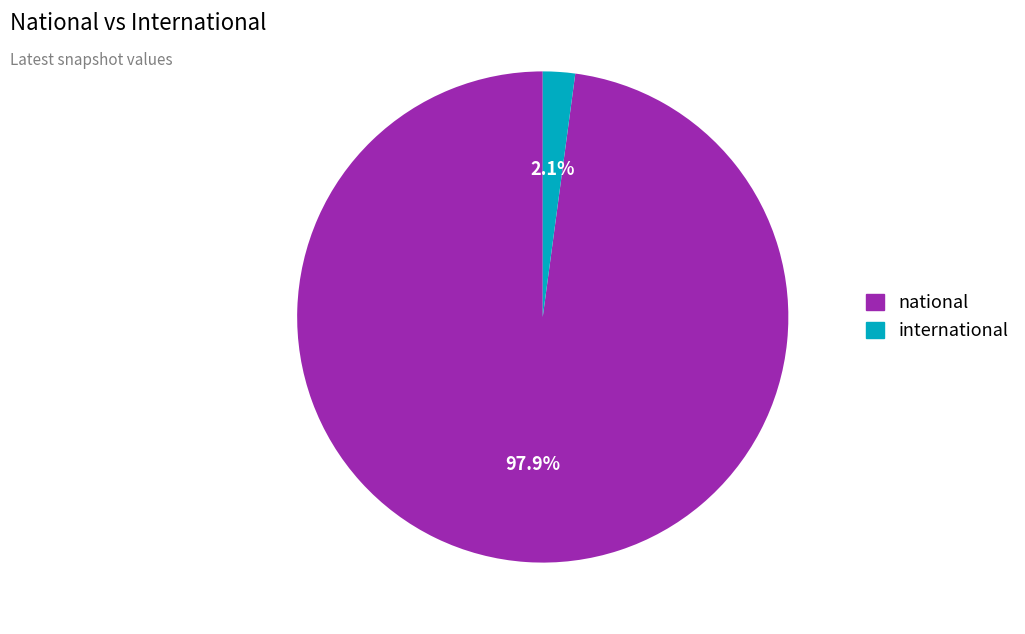

Which slice represents more than half of the pie?

national